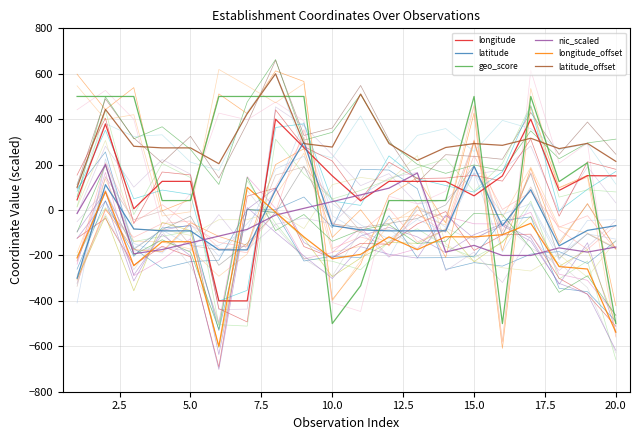

What is the sum of all latitude values?

-950.6